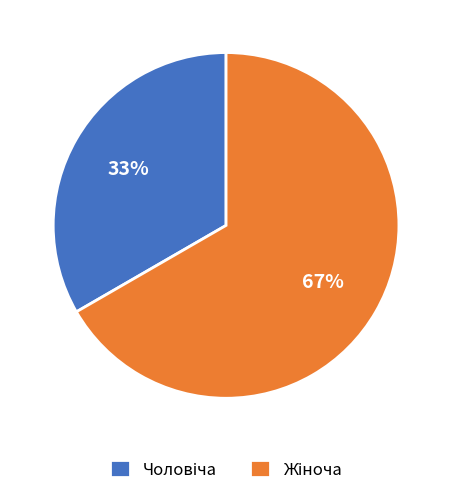

Is there a majority slice in this chart?

Yes